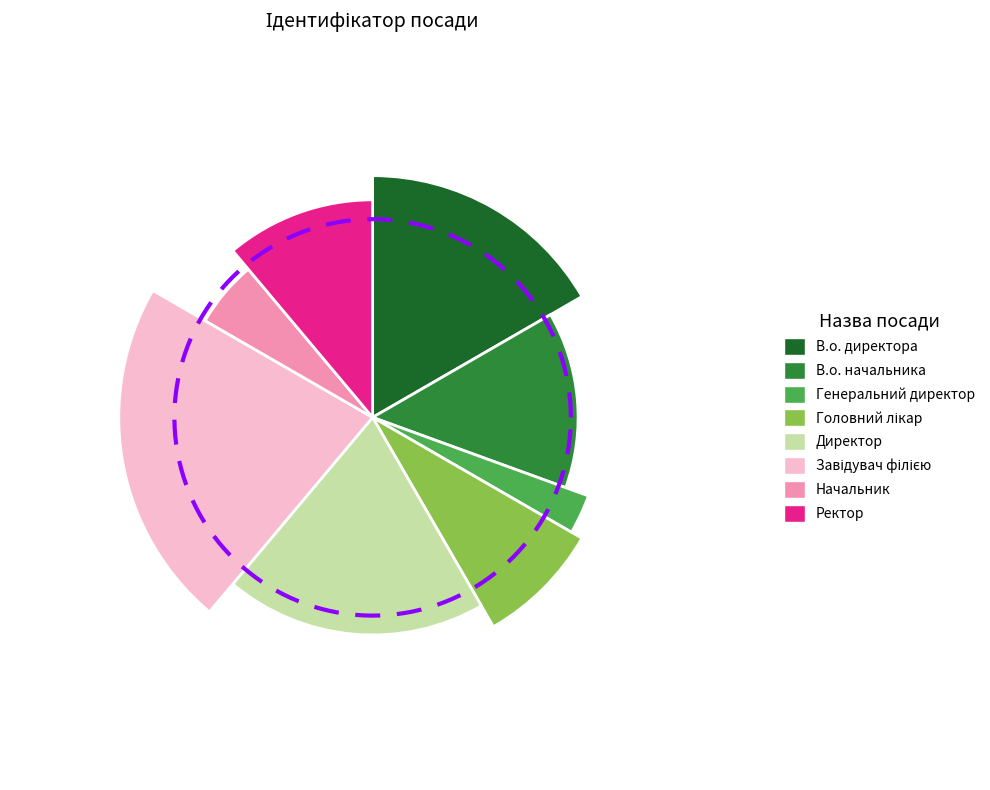

To the nearest percent, what is the difference between the largest and smallest slice percentages?

19%